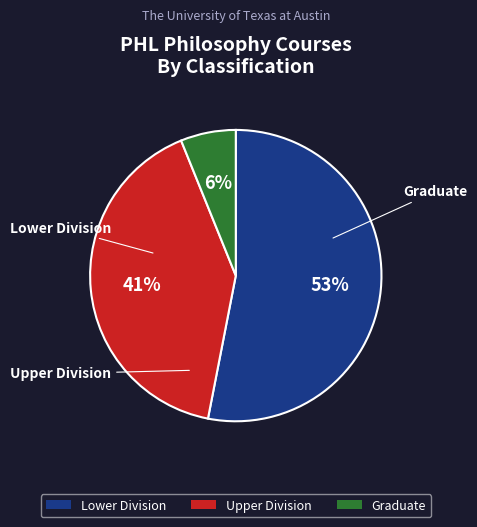

True or false: Lower Division accounts for 53% of the total.

True